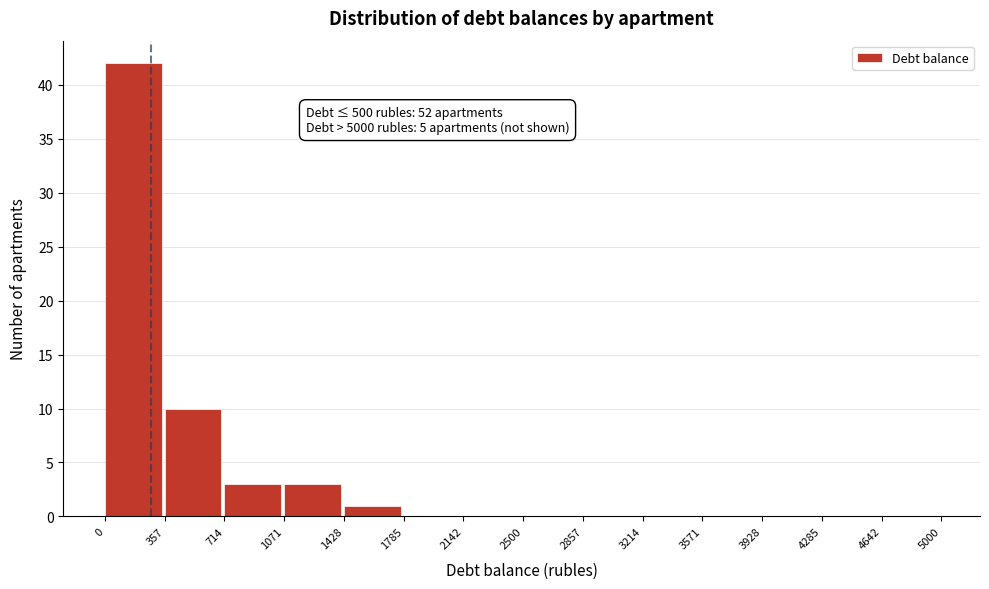

Over which range of the x-axis is the bar tallest?

0 to 357